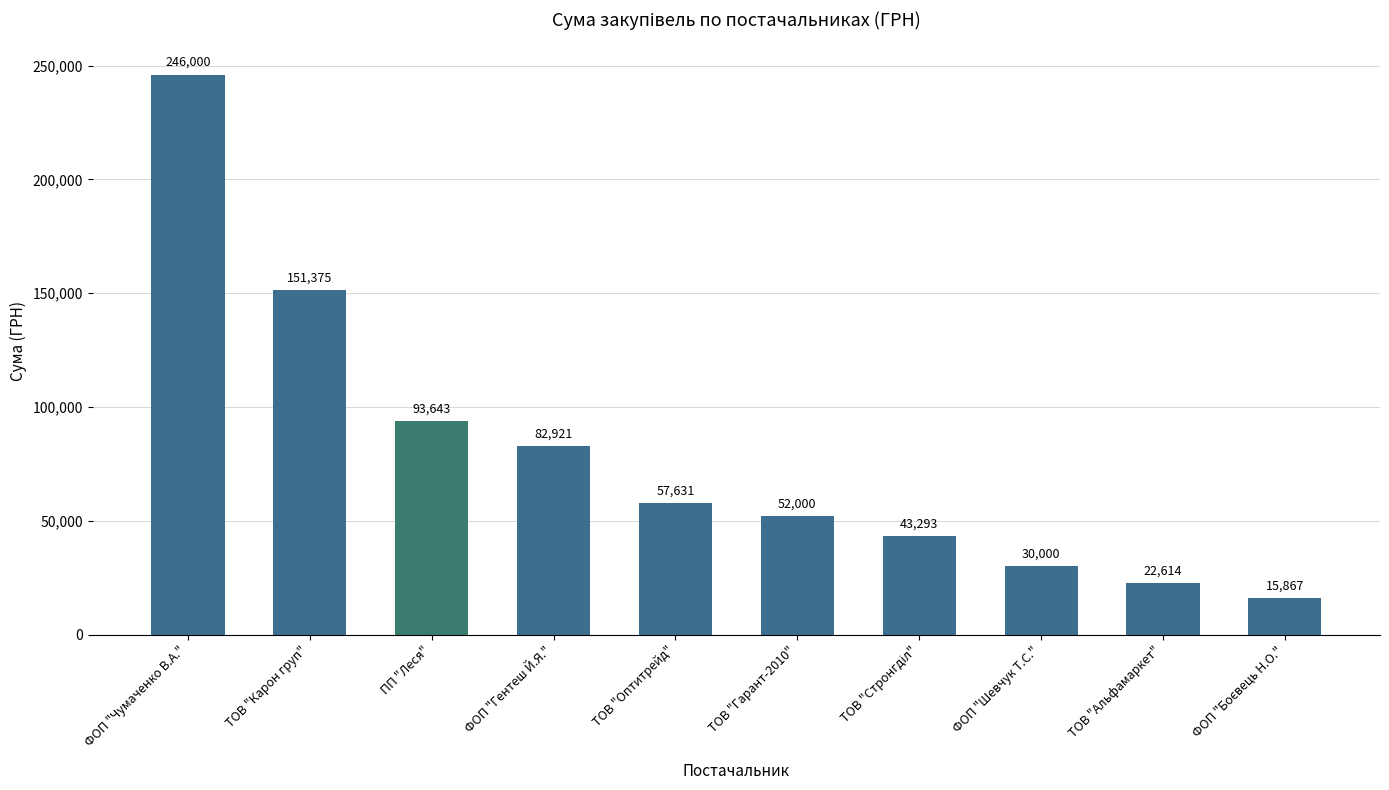

At which category does the chart reach its peak across all series?

ФОП "Чумаченко В.А."